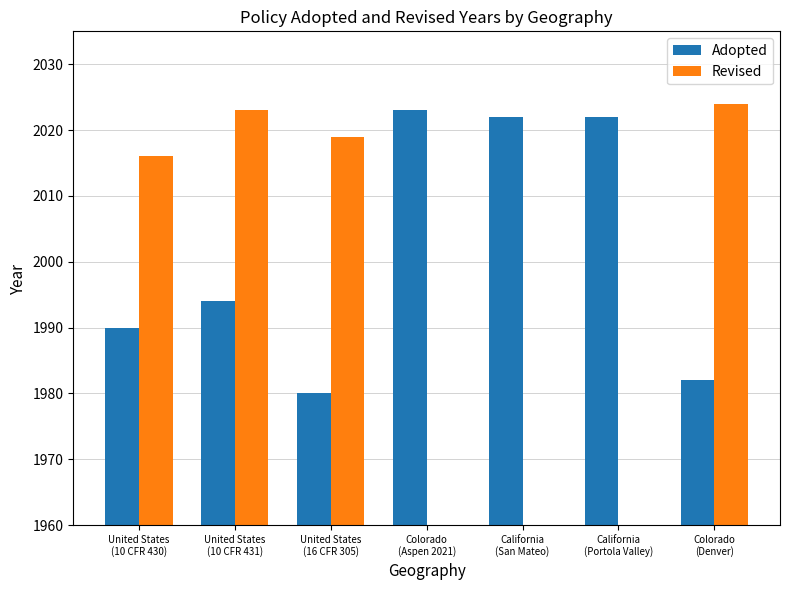

At which label does Adopted reach its minimum?

United States
(16 CFR 305)